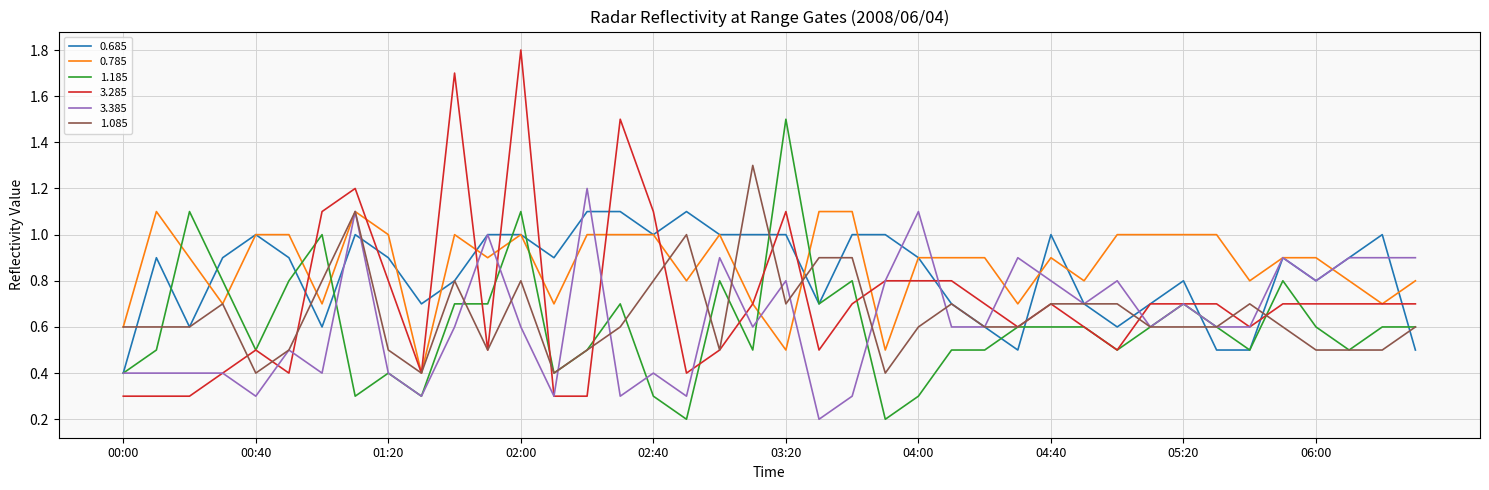

Reading left to right, list all the values displayed in this chart.

0.685: 0.4	0.9	0.6	0.9	1.0	0.9	0.6	1.0	0.9	0.7	0.8	1.0	1.0	0.9	1.1	1.1	1.0	1.1	1.0	1.0	1.0	0.7	1.0	1.0	0.9	0.7	0.6	0.5	1.0	0.7	0.6	0.7	0.8	0.5	0.5	0.9	0.8	0.9	1.0	0.5
0.785: 0.6	1.1	0.9	0.7	1.0	1.0	0.7	1.1	1.0	0.4	1.0	0.9	1.0	0.7	1.0	1.0	1.0	0.8	1.0	0.7	0.5	1.1	1.1	0.5	0.9	0.9	0.9	0.7	0.9	0.8	1.0	1.0	1.0	1.0	0.8	0.9	0.9	0.8	0.7	0.8
1.185: 0.4	0.5	1.1	0.8	0.5	0.8	1.0	0.3	0.4	0.3	0.7	0.7	1.1	0.4	0.5	0.7	0.3	0.2	0.8	0.5	1.5	0.7	0.8	0.2	0.3	0.5	0.5	0.6	0.6	0.6	0.5	0.6	0.7	0.6	0.5	0.8	0.6	0.5	0.6	0.6
3.285: 0.3	0.3	0.3	0.4	0.5	0.4	1.1	1.2	0.8	0.4	1.7	0.5	1.8	0.3	0.3	1.5	1.1	0.4	0.5	0.7	1.1	0.5	0.7	0.8	0.8	0.8	0.7	0.6	0.7	0.6	0.5	0.7	0.7	0.7	0.6	0.7	0.7	0.7	0.7	0.7
3.385: 0.4	0.4	0.4	0.4	0.3	0.5	0.4	1.1	0.4	0.3	0.6	1.0	0.6	0.3	1.2	0.3	0.4	0.3	0.9	0.6	0.8	0.2	0.3	0.8	1.1	0.6	0.6	0.9	0.8	0.7	0.8	0.6	0.7	0.6	0.6	0.9	0.8	0.9	0.9	0.9
1.085: 0.6	0.6	0.6	0.7	0.4	0.5	0.8	1.1	0.5	0.4	0.8	0.5	0.8	0.4	0.5	0.6	0.8	1.0	0.5	1.3	0.7	0.9	0.9	0.4	0.6	0.7	0.6	0.6	0.7	0.7	0.7	0.6	0.6	0.6	0.7	0.6	0.5	0.5	0.5	0.6